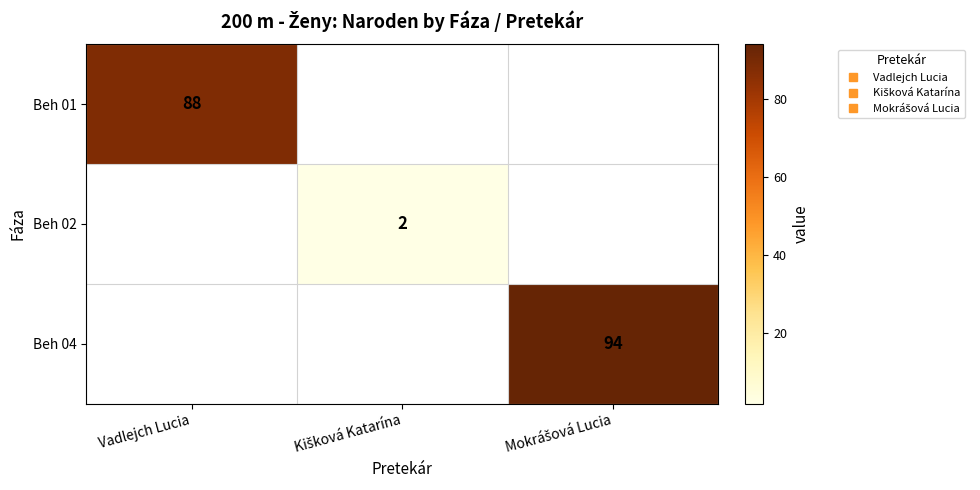

Is the value of Beh 02 at Kišková Katarína greater than the value of Beh 04 at Mokrášová Lucia?

No